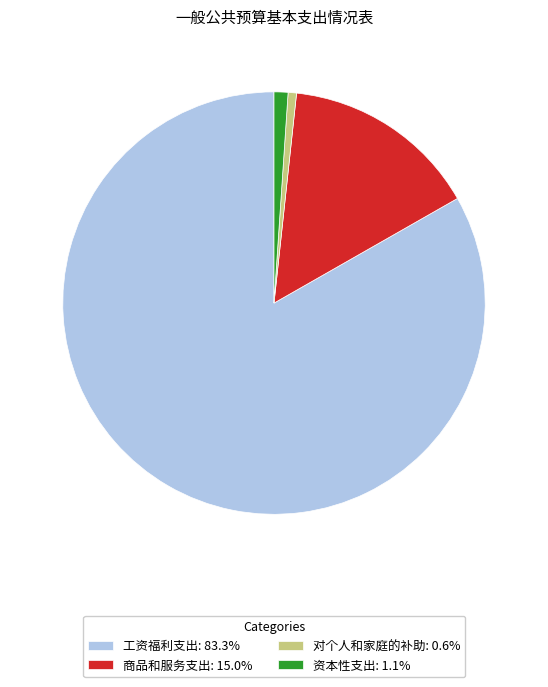

What is the ratio of the value at 资本性支出 to the value at 商品和服务支出?

0.1